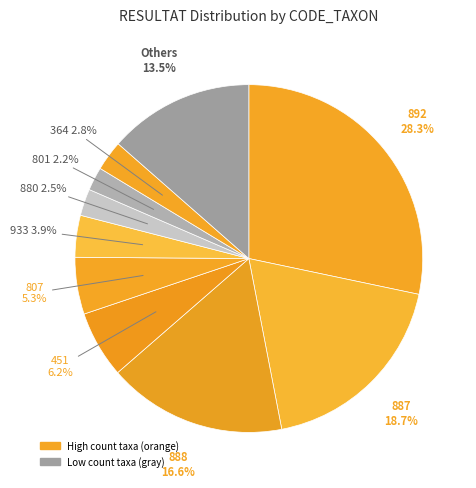

How many slices are in this pie chart?

10